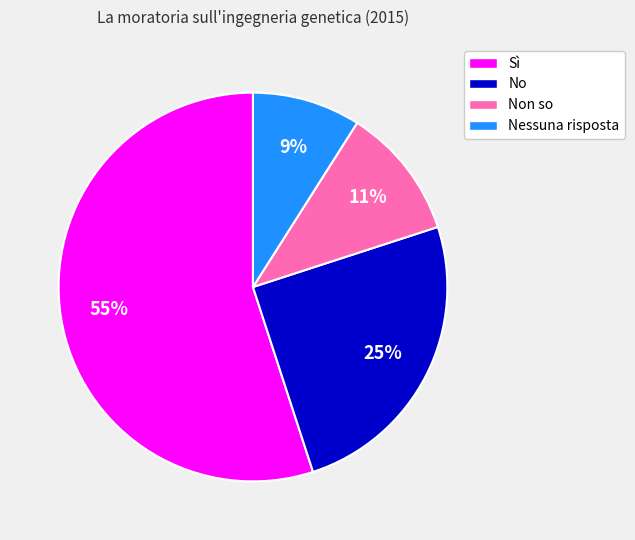

Count the number of slices in the pie.

4